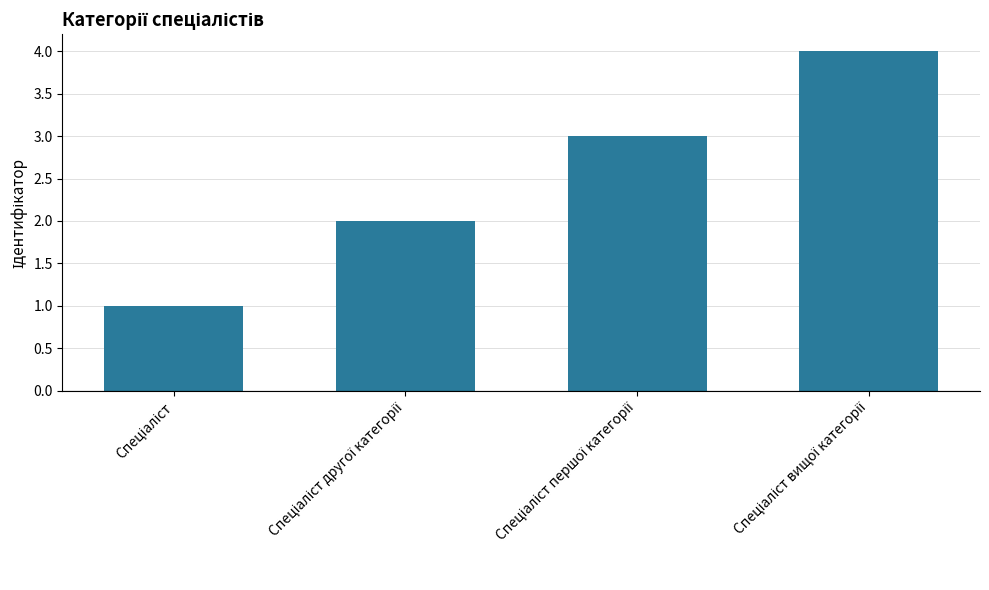

What is the greatest value displayed?

4